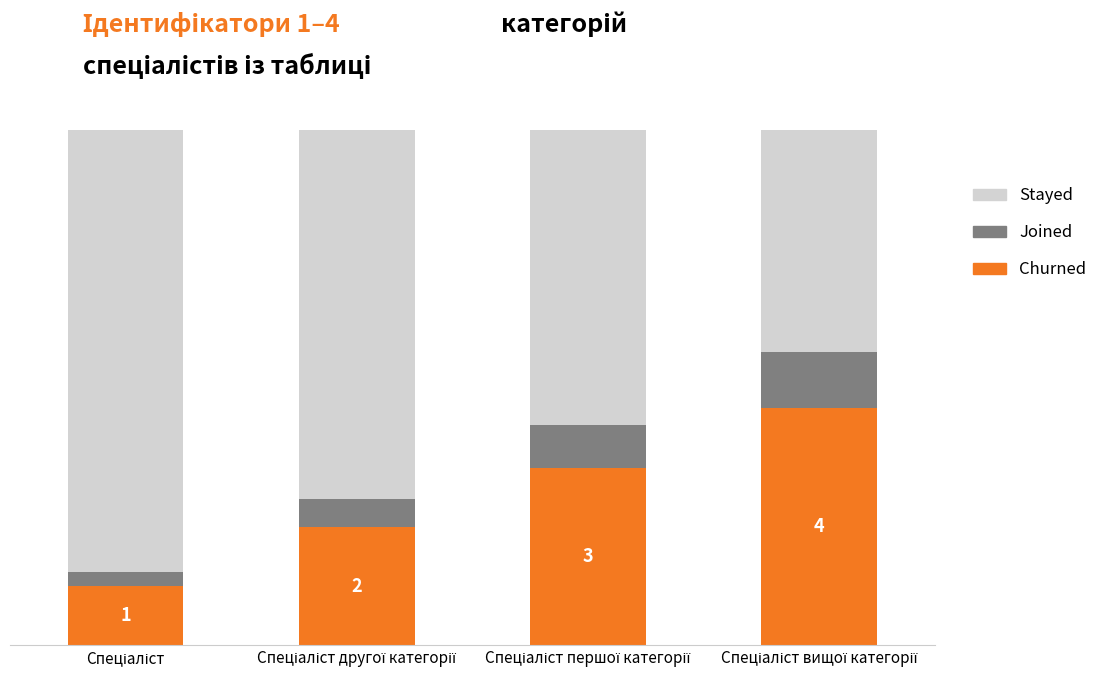

What is the total value across all series at Спеціаліст?

10.0